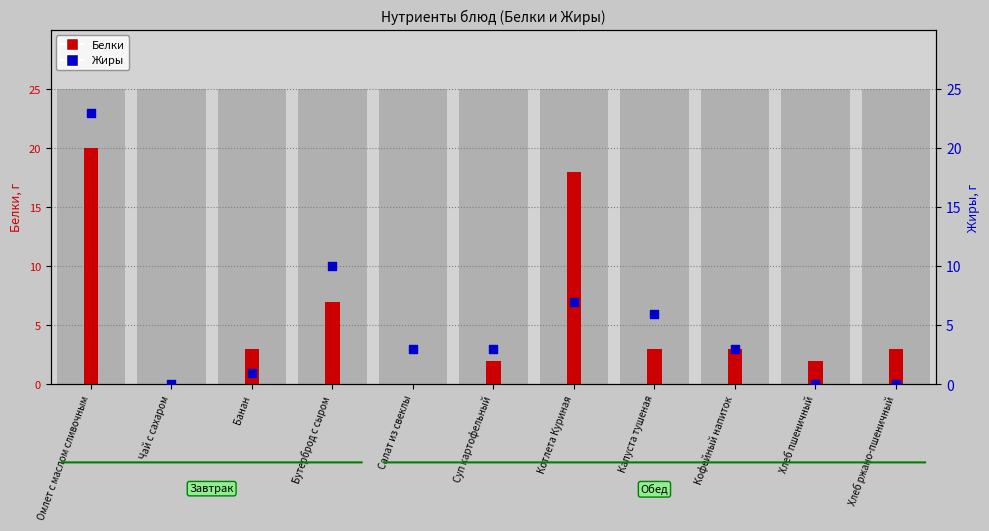

Which series reaches the minimum Y coordinate?

Белки